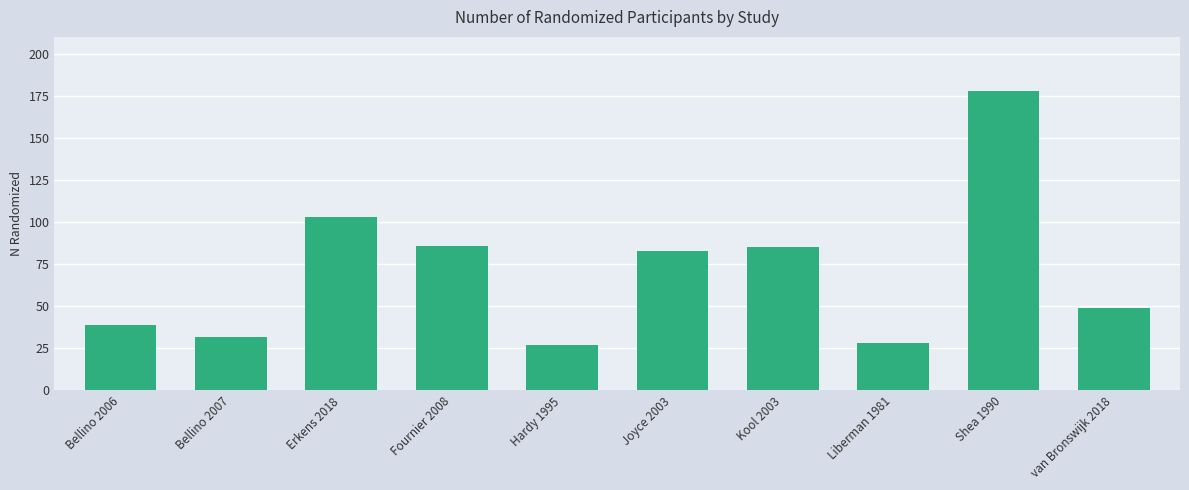

The chart shows a value of 44 at Bellino 2007. True or false?

False